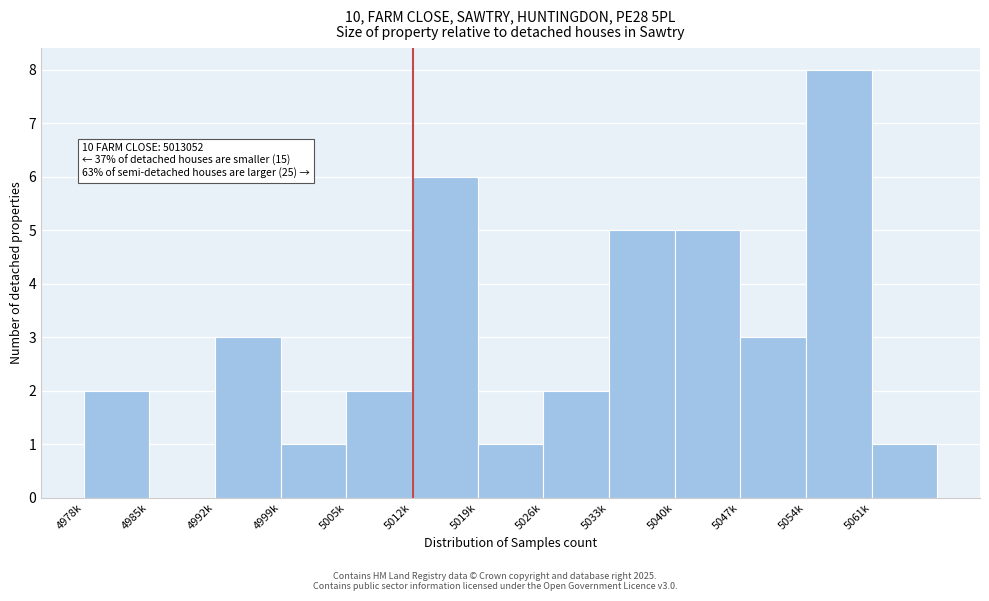

Reading left to right, what are all the values shown in this chart?

4978k=2	4985k=0	4992k=3	4999k=1	5005k=2	5012k=6	5019k=1	5026k=2	5033k=5	5040k=5	5047k=3	5054k=8	5061k=1